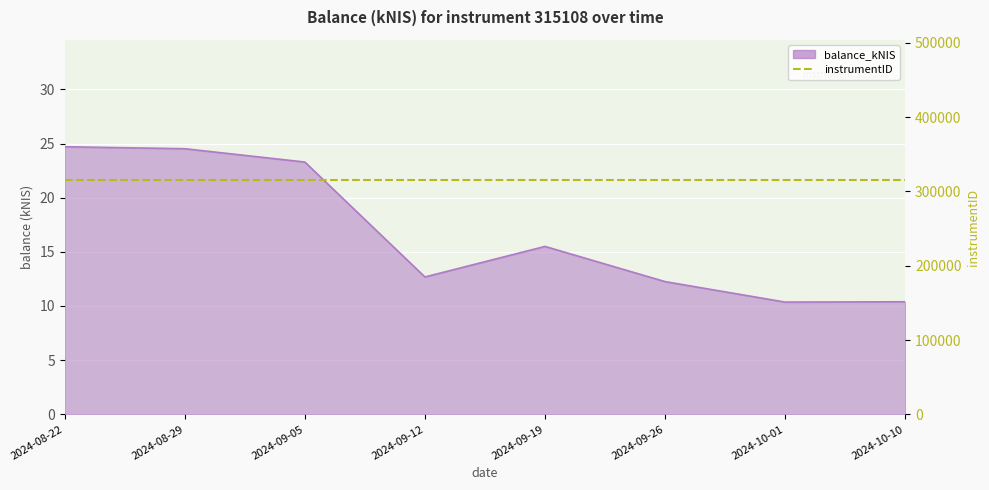

What is the ratio of the value at 2024-10-10 to the value at 2024-09-19?

0.7